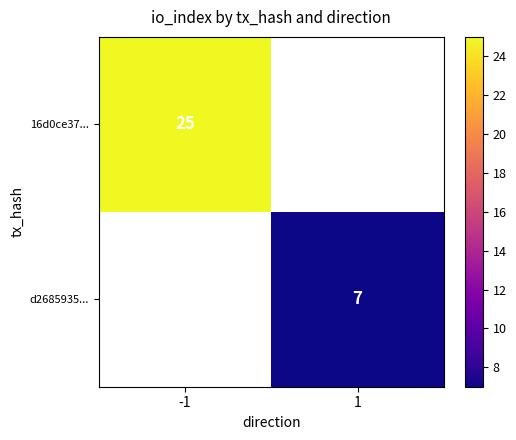

At which category does the chart reach its peak across all series?

-1